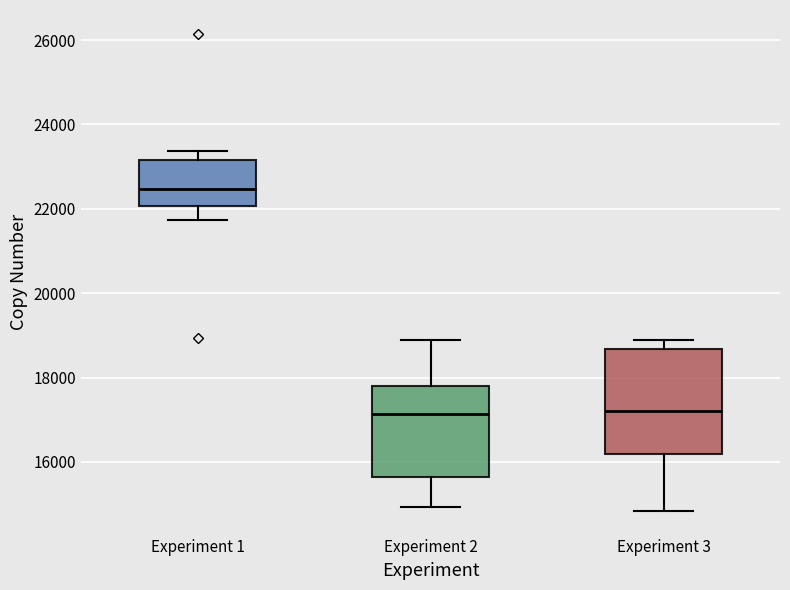

Reading left to right, transcribe this box plot: for each box, give where its median line is, the range the box spans, and where its two whiskers end, as read against the y-axis. The values are not printed on the chart, so give them approximately, as read against the axis.

Experiment 1: median 22400, box 22000 to 23200, whiskers 21800 to 23400
Experiment 2: median 17200, box 15600 to 17800, whiskers 15000 to 18800
Experiment 3: median 17200, box 16200 to 18600, whiskers 14800 to 18800